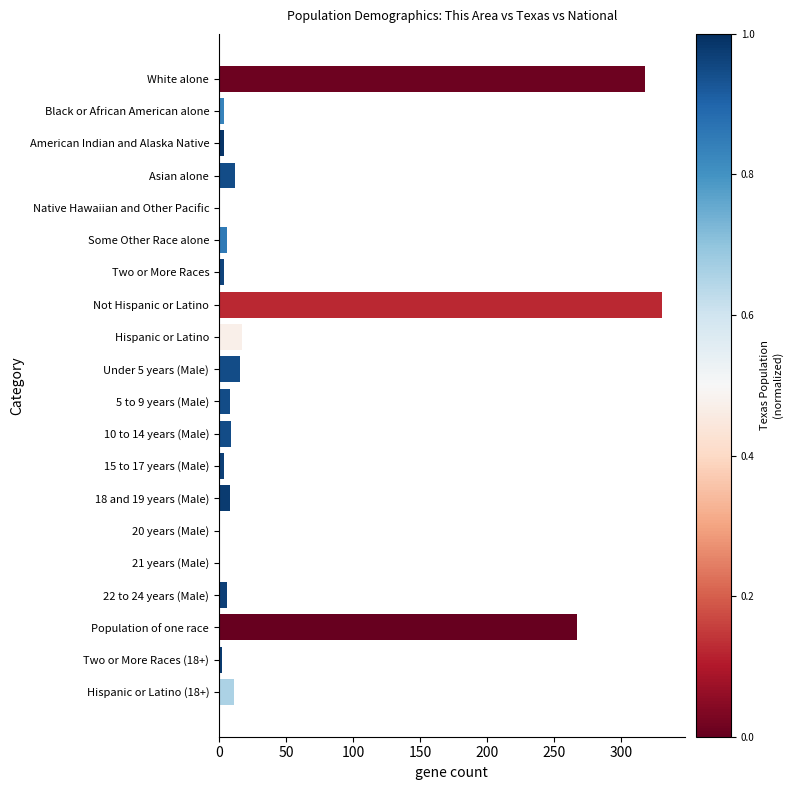

What is the maximum value shown in the chart?

331